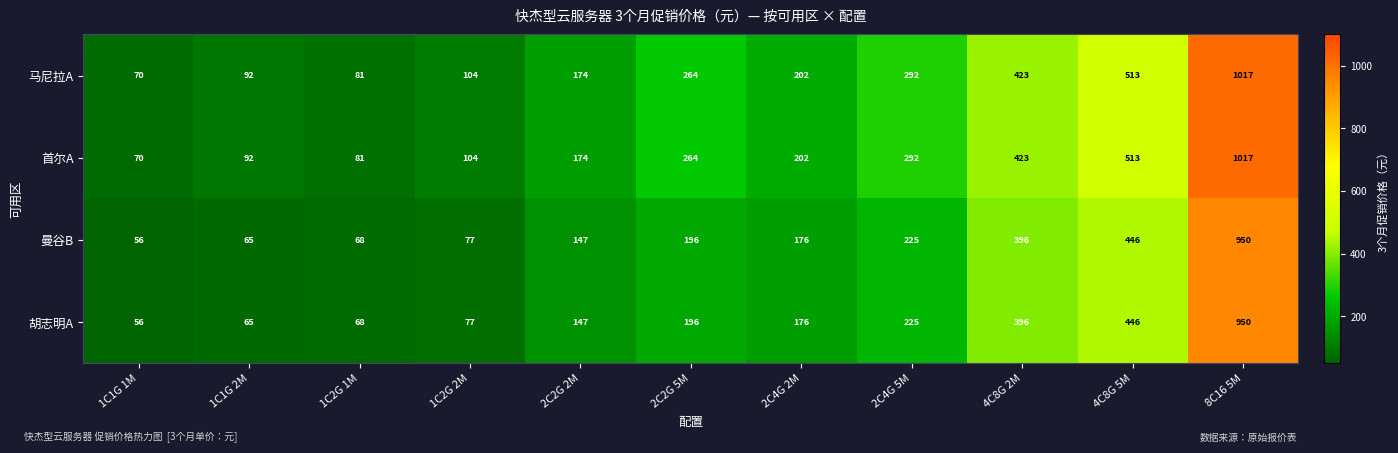

What is the smallest value displayed?

56